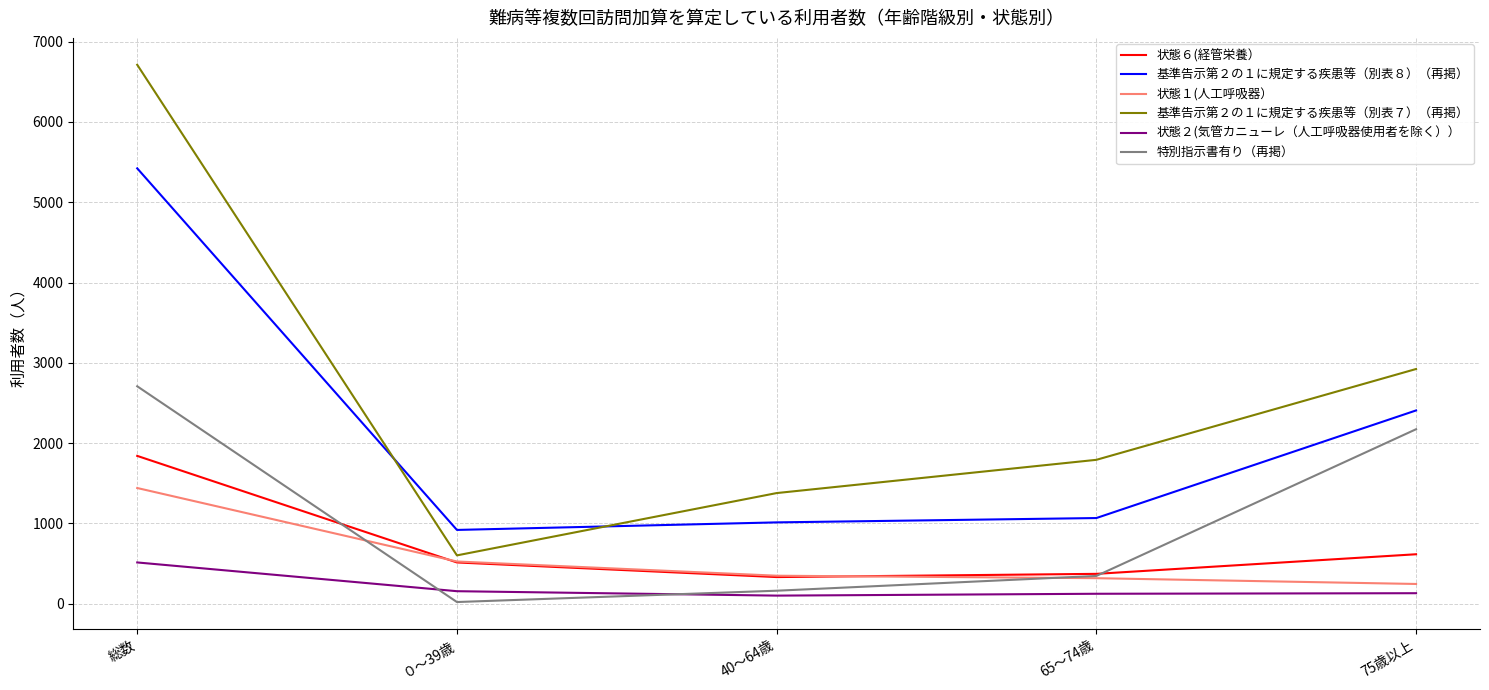

True or false: 状態１(人工呼吸器） and 基準告示第２の１に規定する疾患等（別表８）（再掲） intersect in this chart.

False